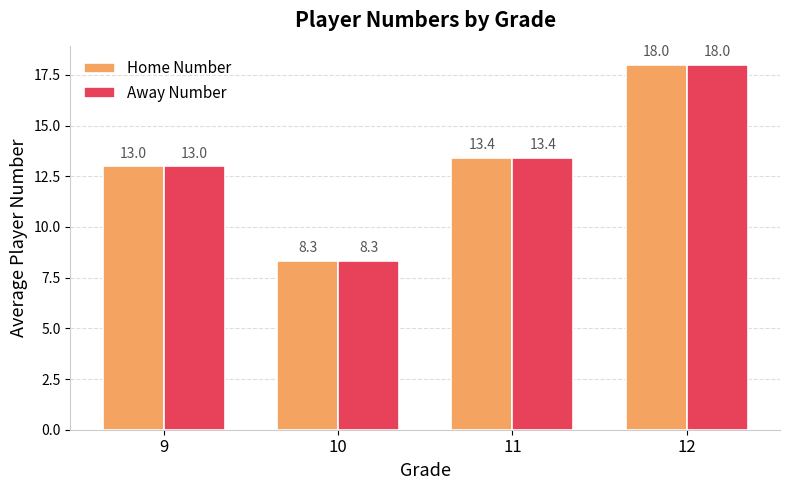

How many distinct data groups are displayed?

2